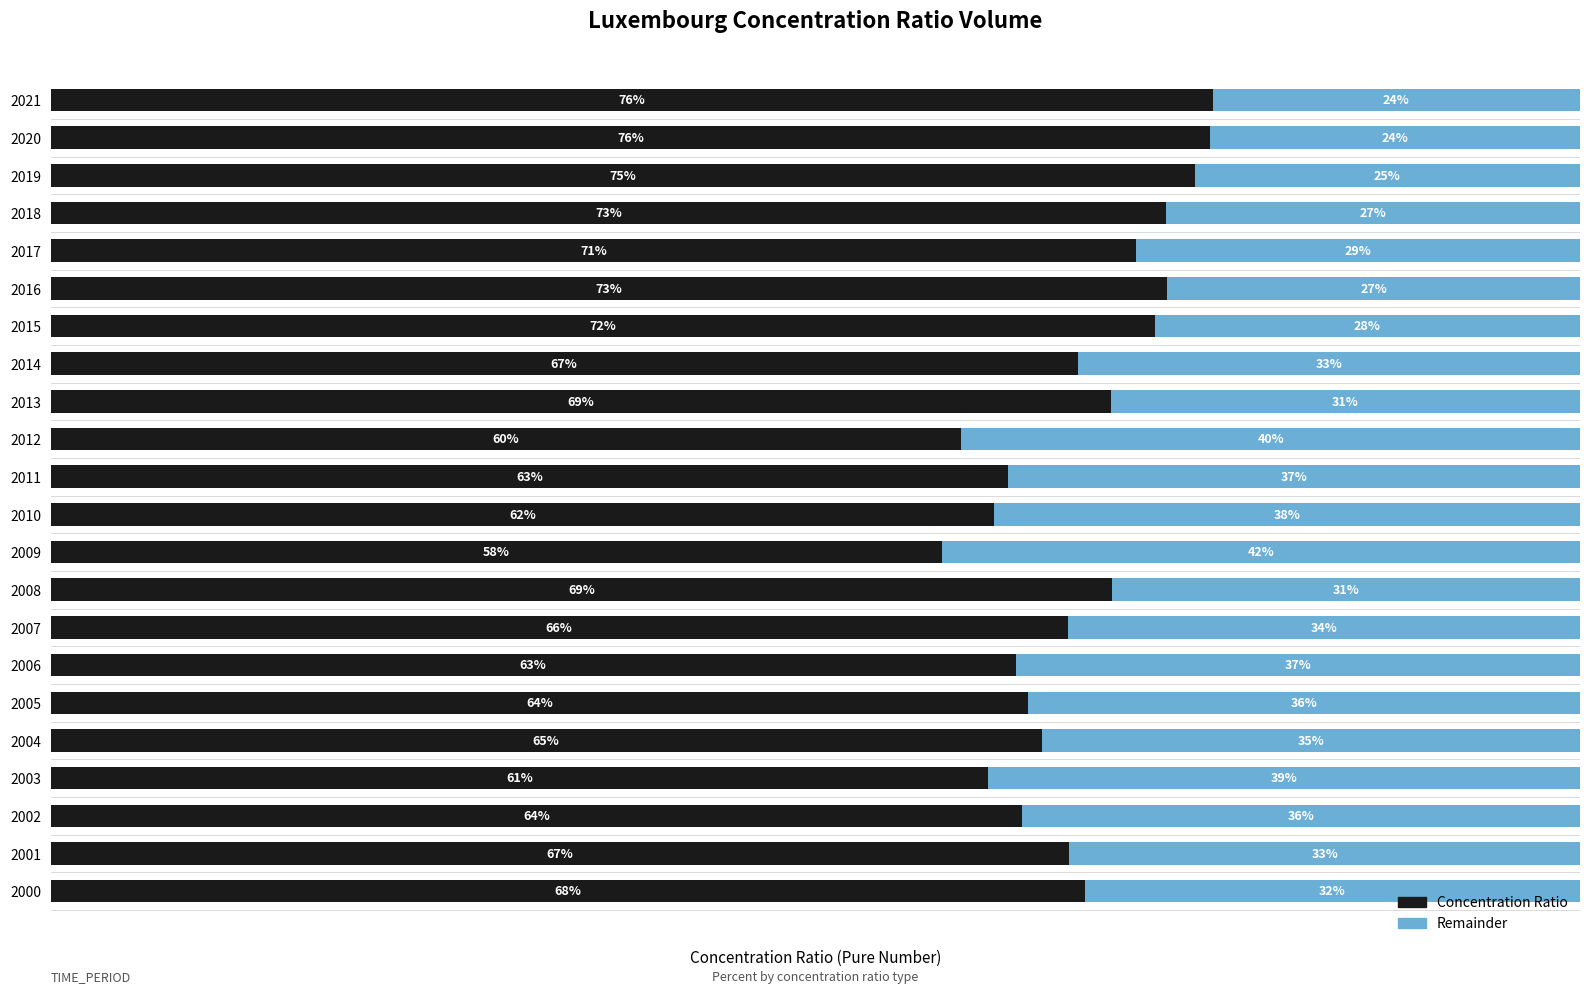

What is the value of the Remainder bar at the 20th from the left?

0.3